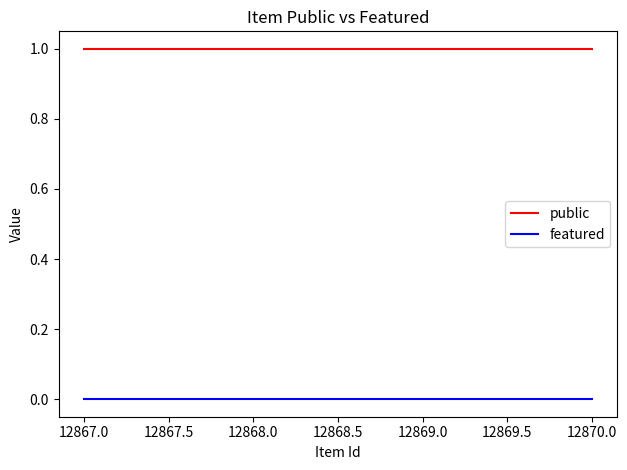

The featured series shows 0 at 12869.0. True or false?

True